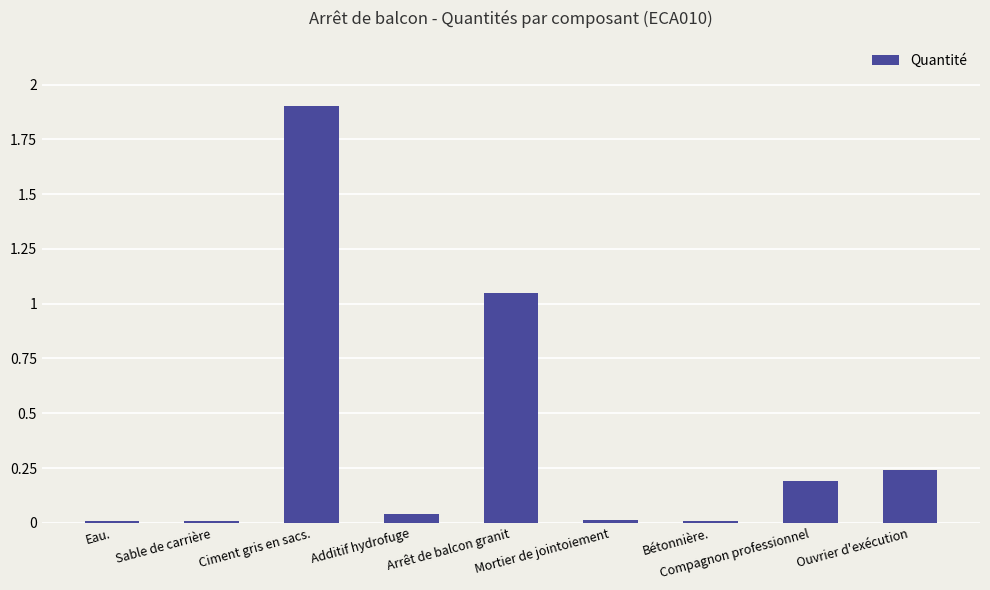

What is the sum of all values?

3.5